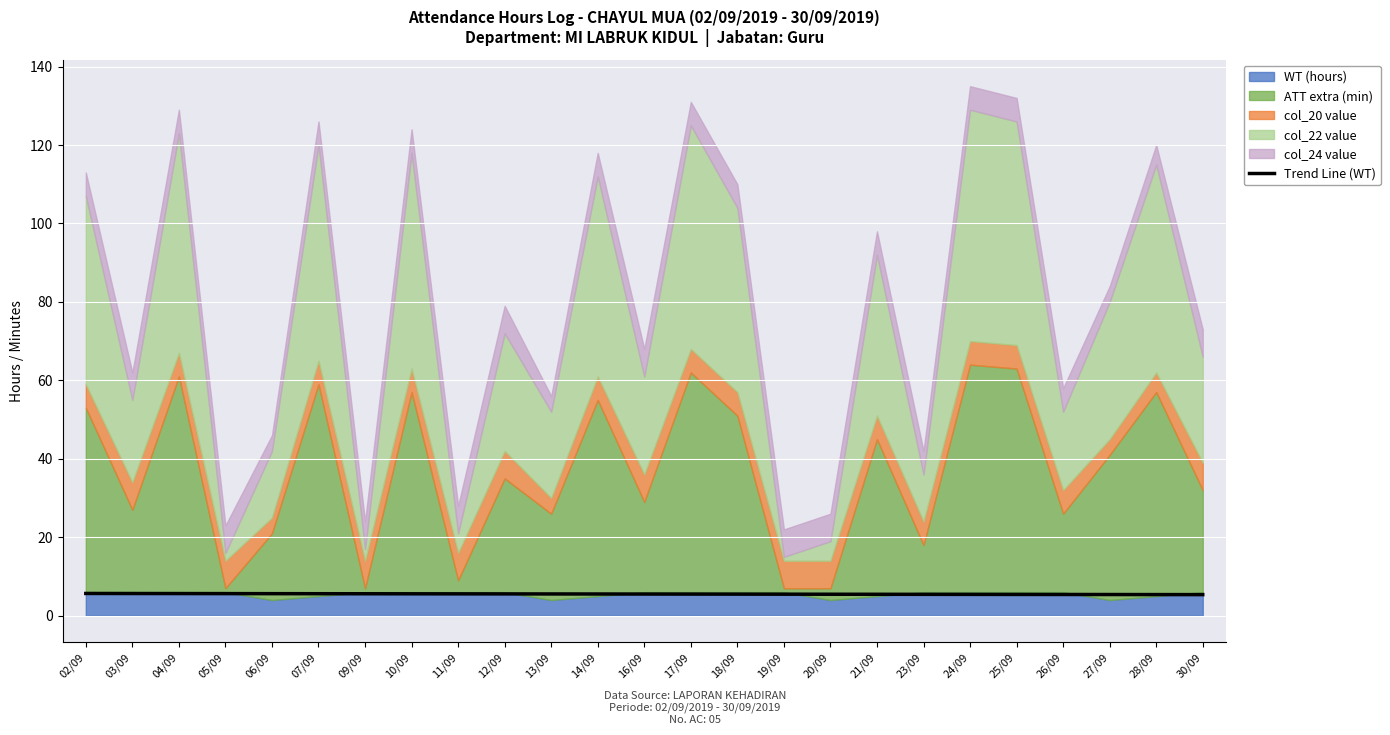

How many values are between 5 and 6?

25